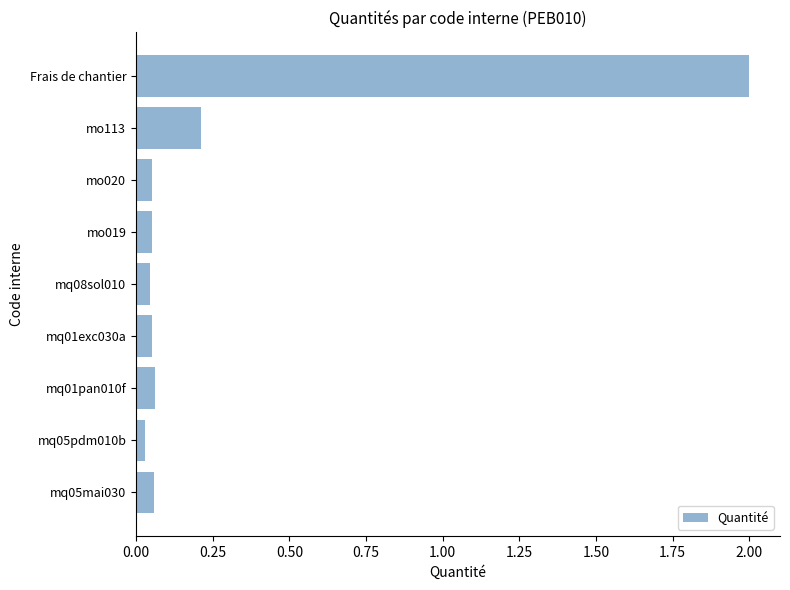

At which category does the chart reach its peak across all series?

Frais de chantier